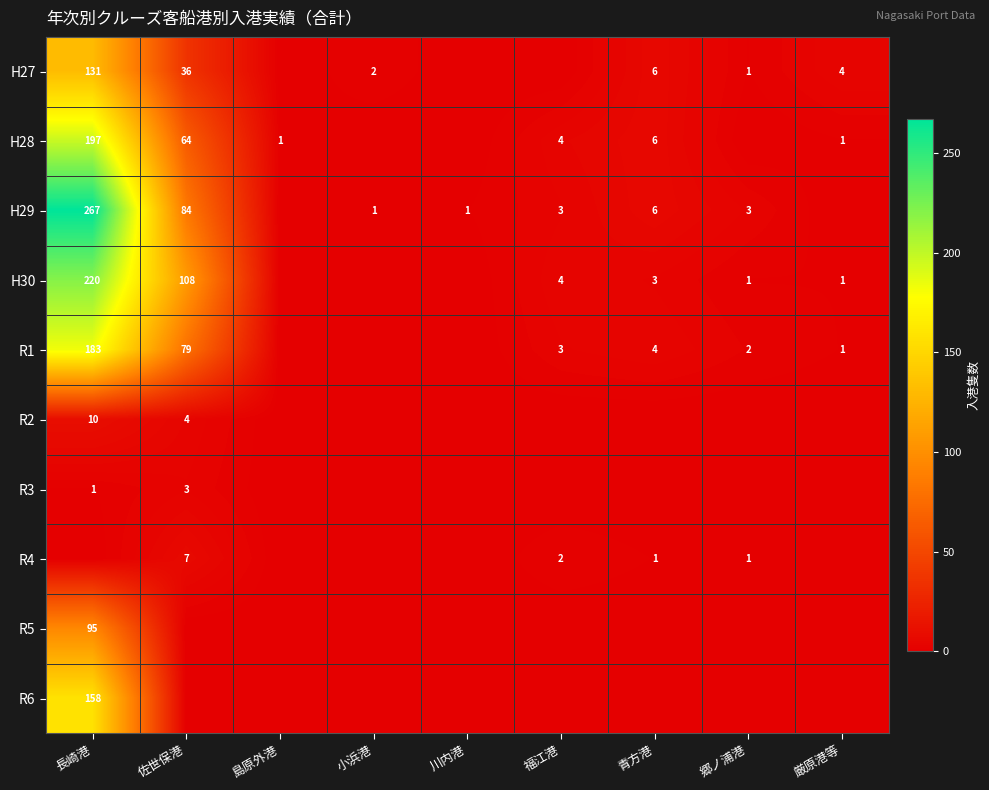

What is the maximum value shown in the chart?

267